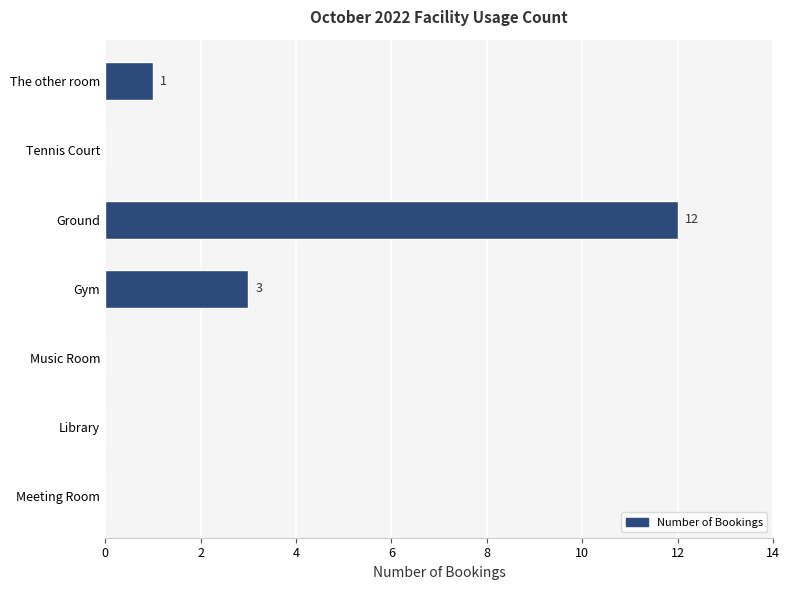

What is the change in value from Library to The other room?

+1